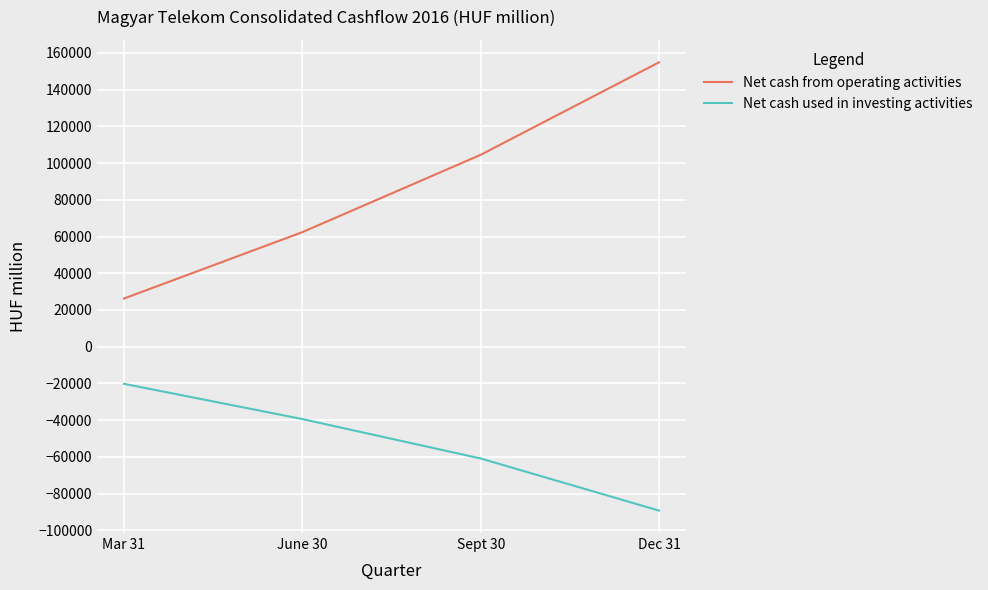

What value does the Net cash used in investing activities series have at Mar 31?

-20179